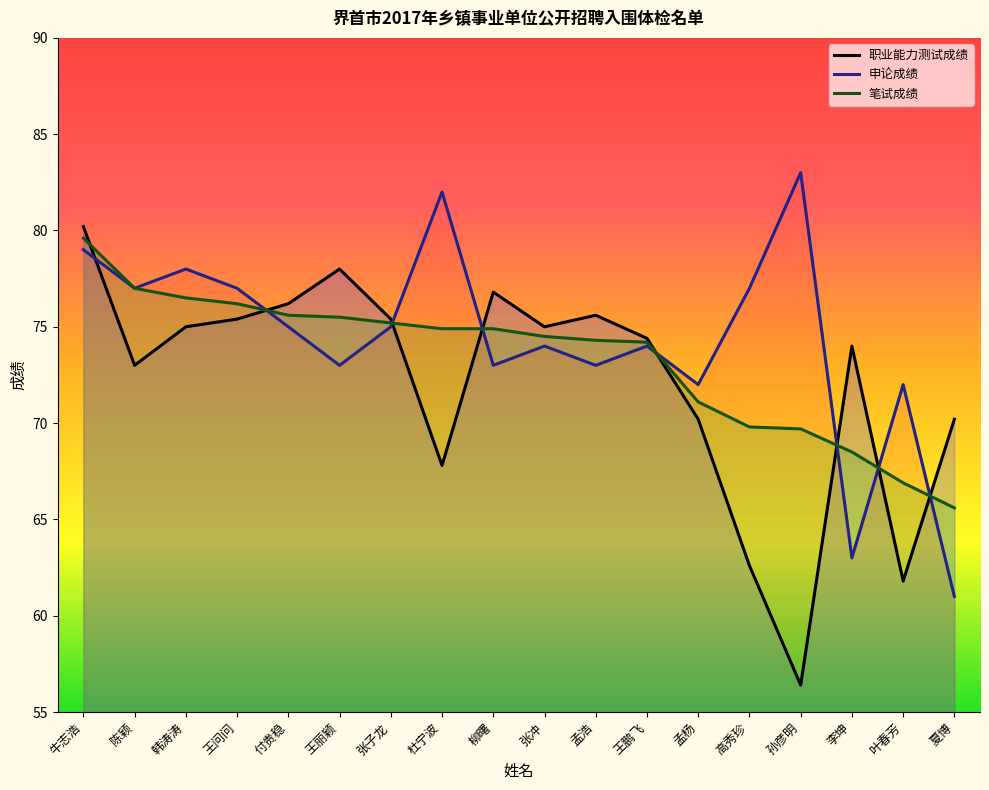

In 申论成绩, how many points are lower than both neighbors (excluding endpoints)?

6